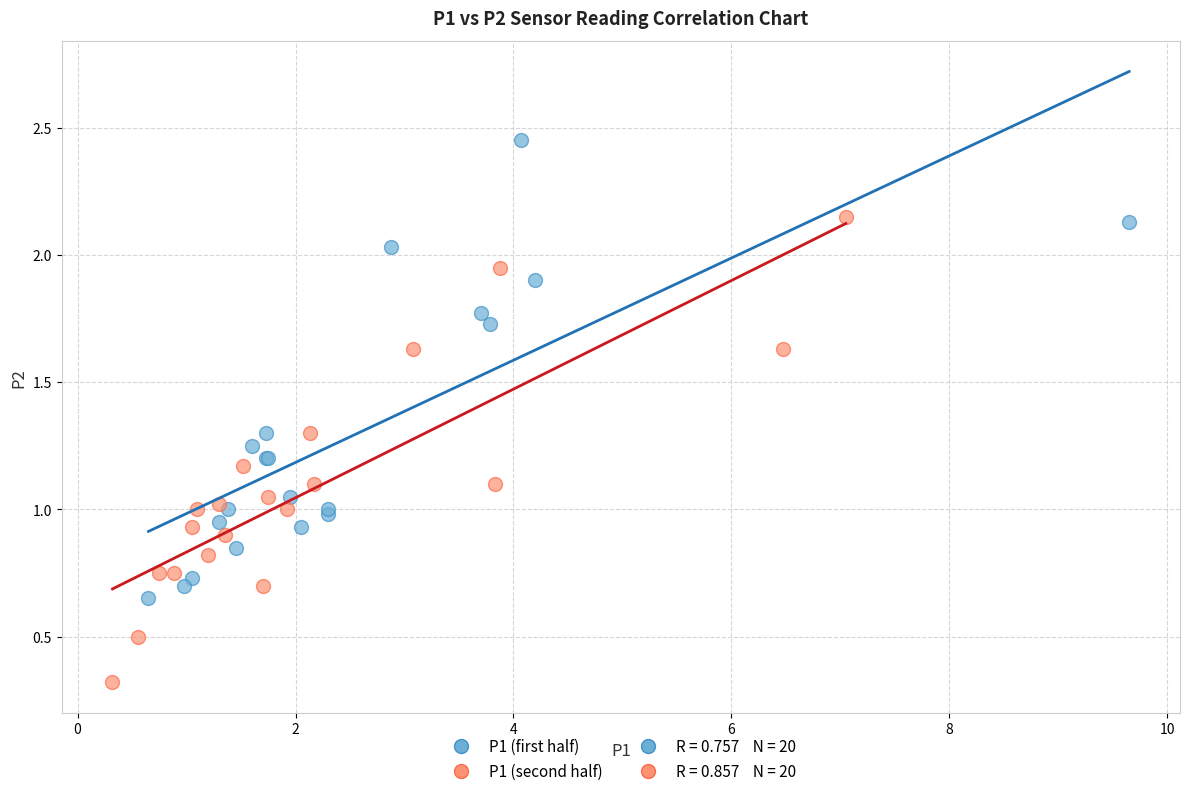

Which series contains the lowest Y value?

P1 (second half)